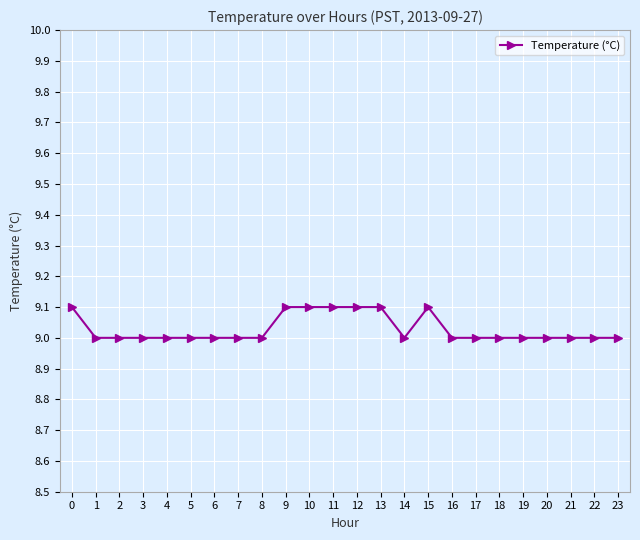

The value at 10 is 14.1. True or false?

False